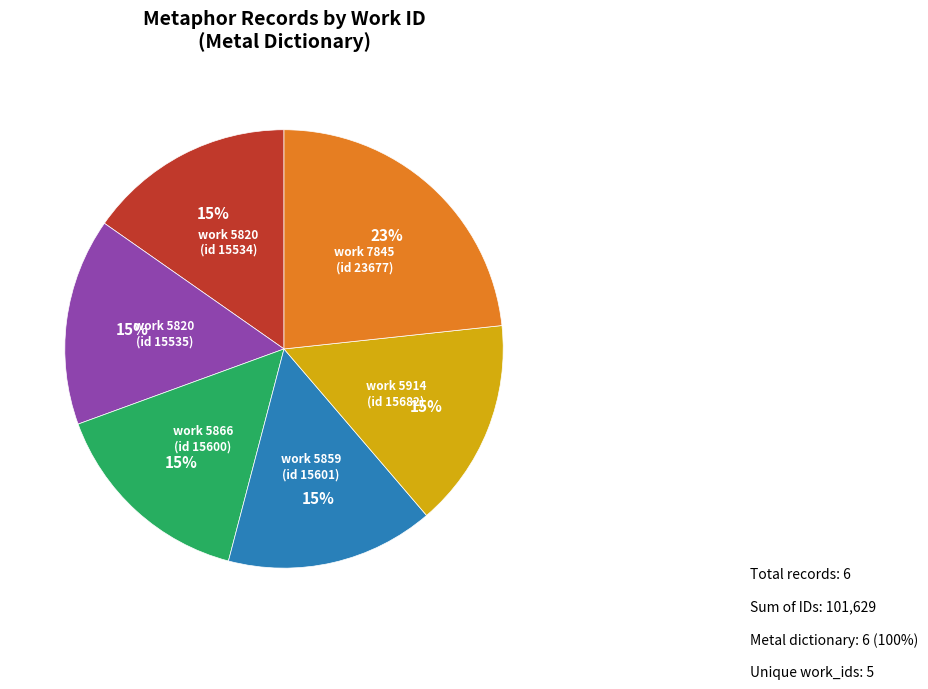

Does any single category account for the majority?

No